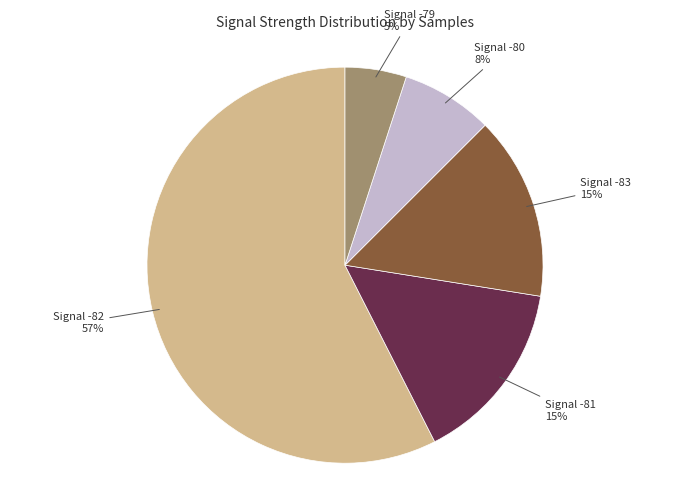

Is there any slice that represents more than half of the pie?

Yes